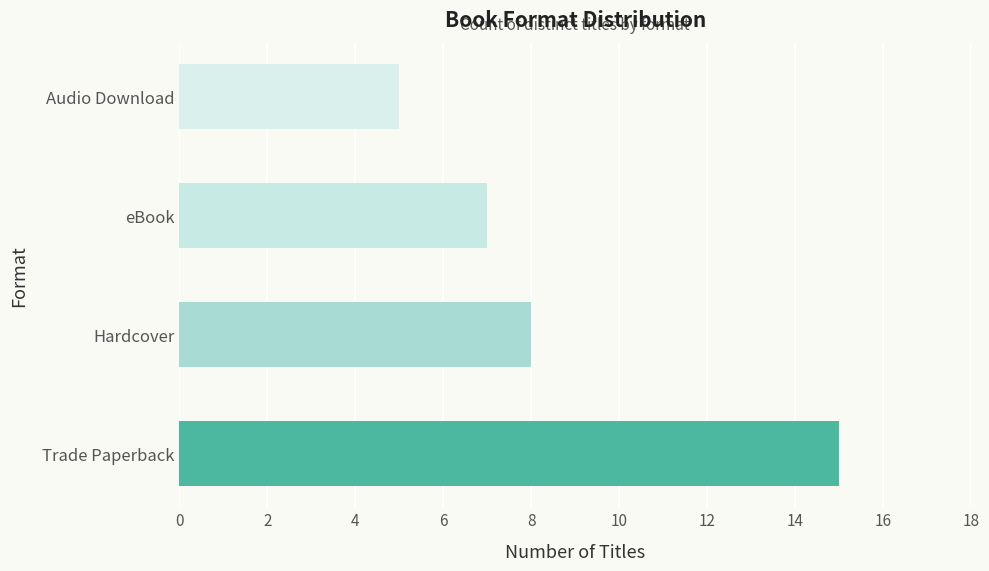

Is it true that the value at eBook is 5?

False